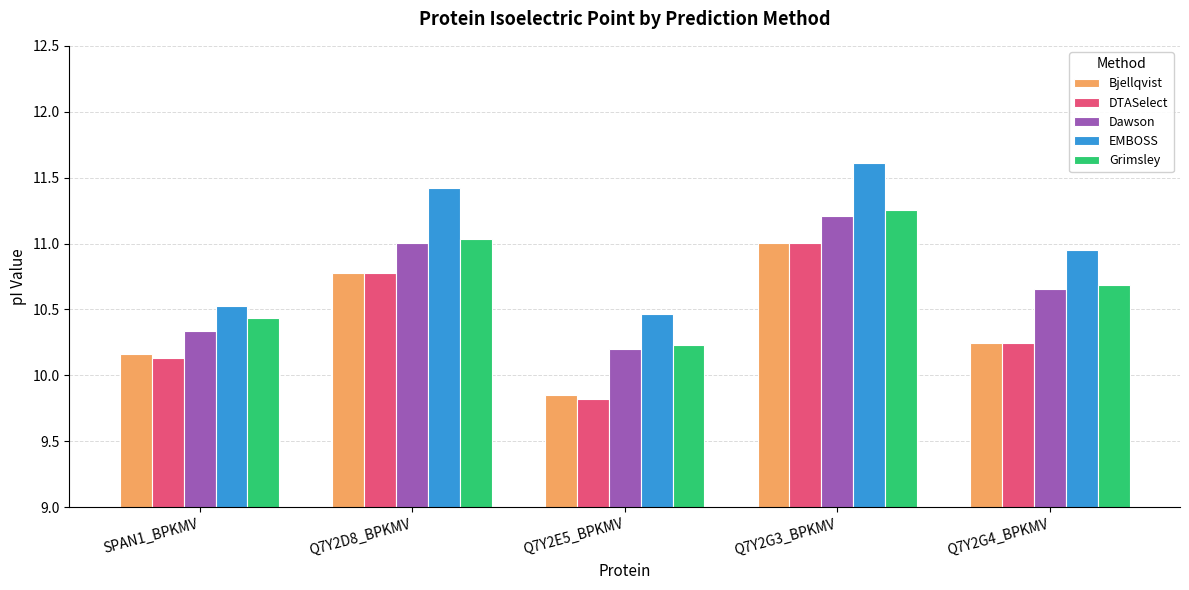

What is the label of the 2nd bar from the right?

Q7Y2G3_BPKMV